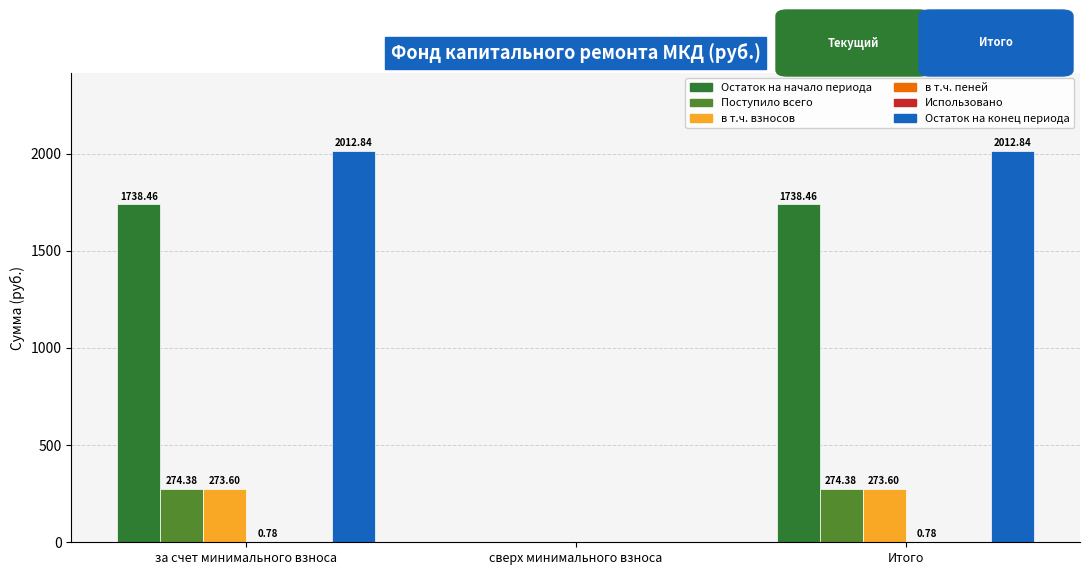

What is the maximum value shown in the chart?

2012.8